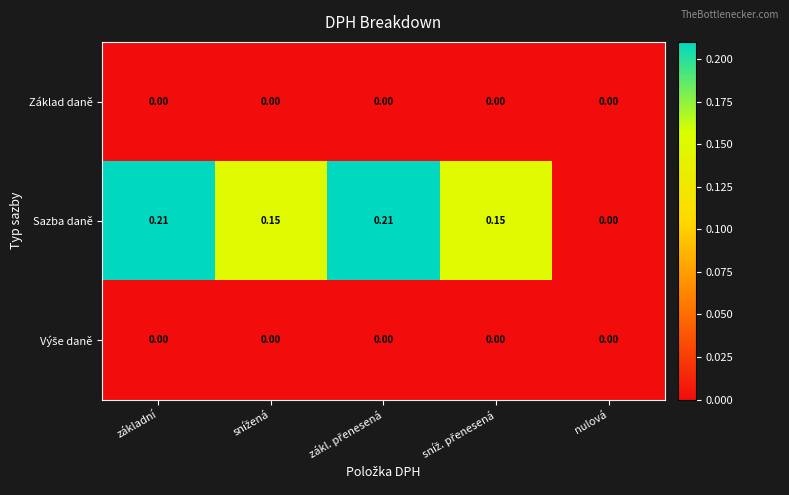

Which category has the lowest value in the Sazba daně series?

nulová